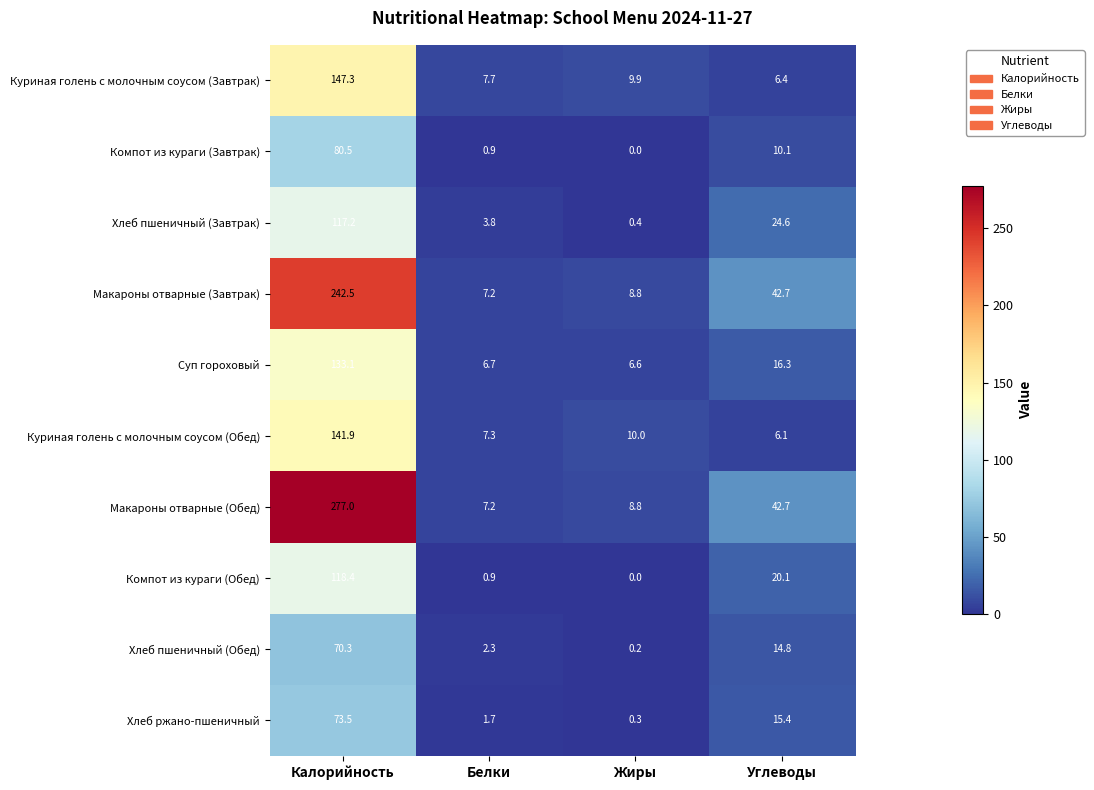

Where is Хлеб ржано-пшеничный nearest to the value 36?

Углеводы